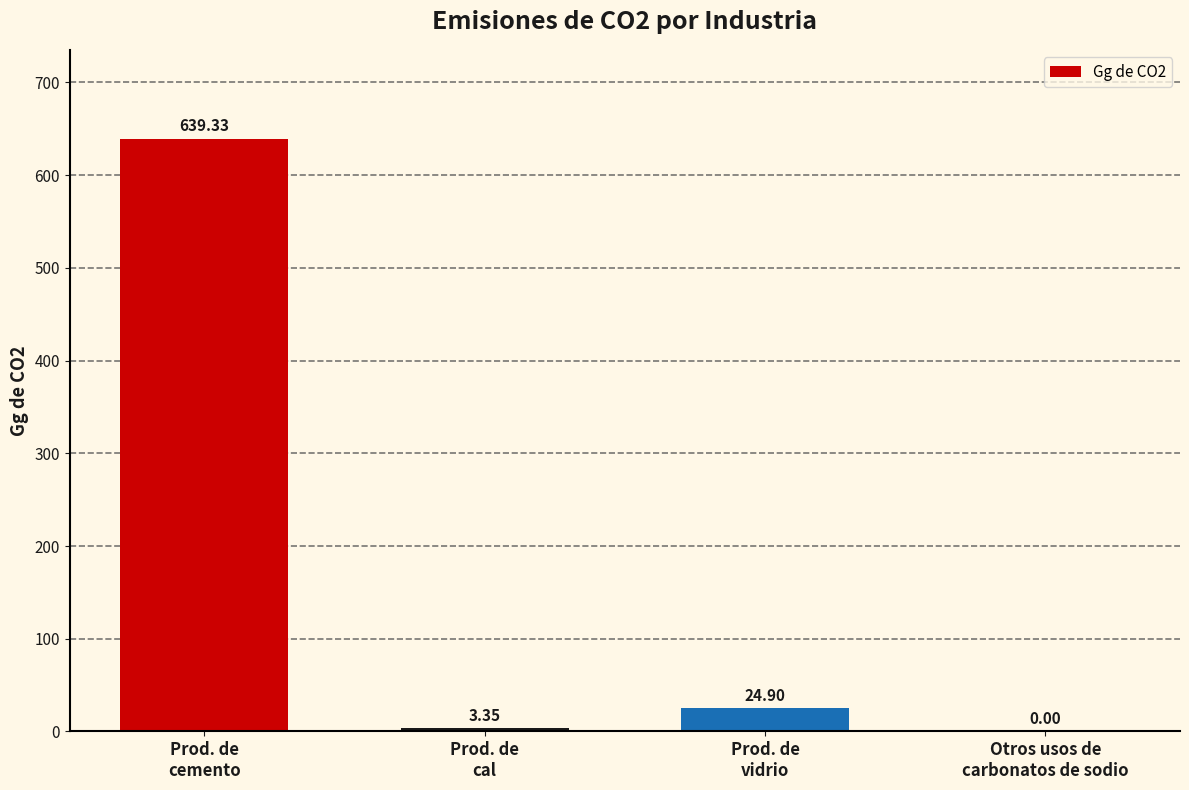

What is the sum of all values?

667.6